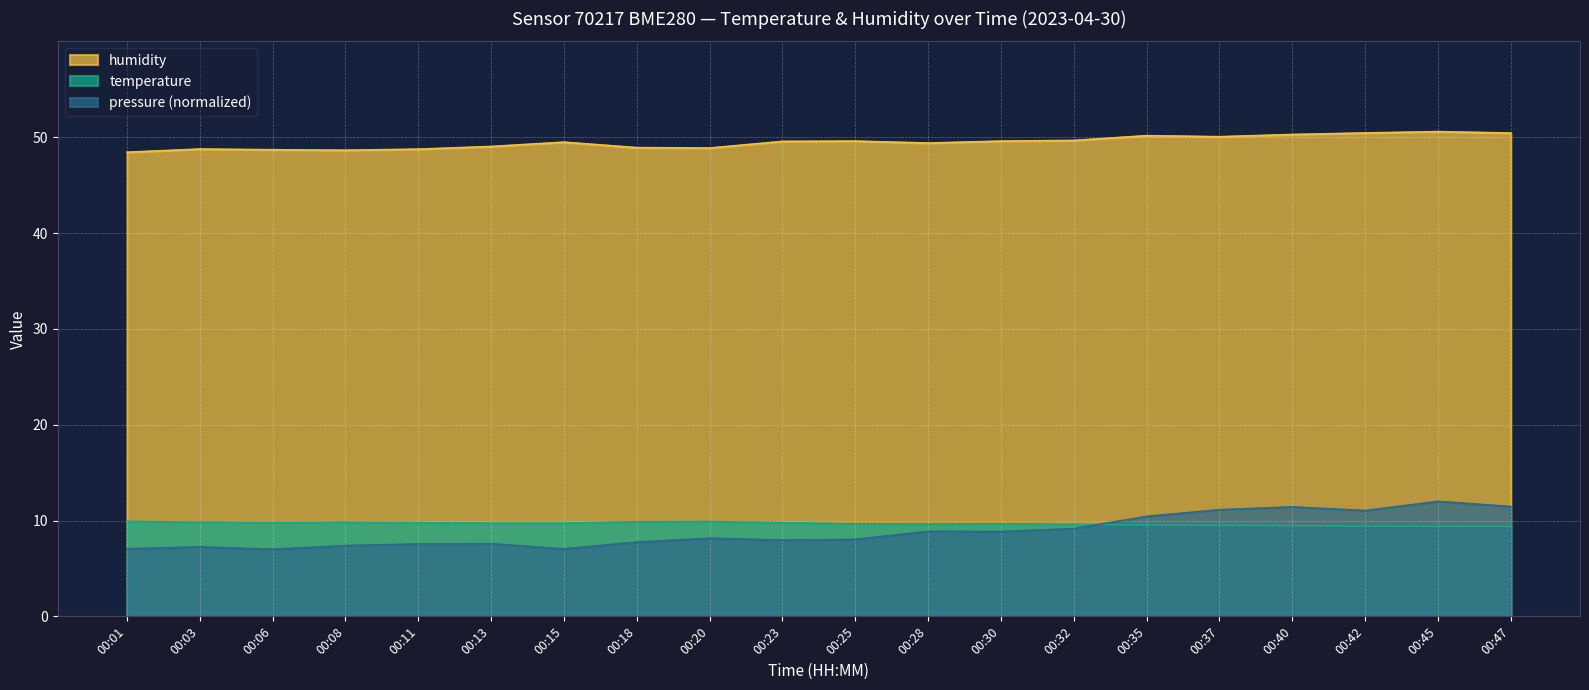

At how many categories does at least one series exceed 13?

20